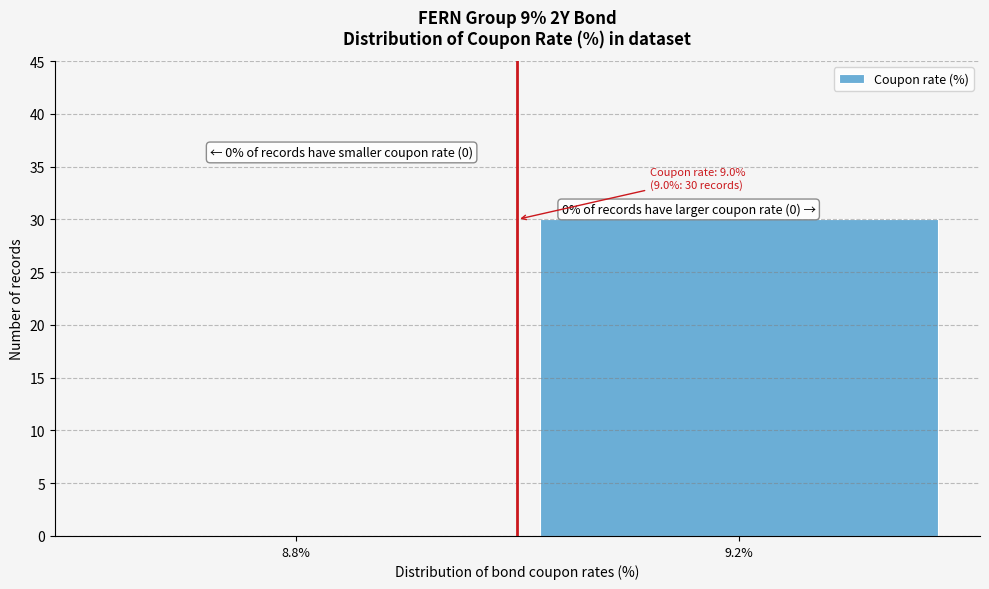

Reading right to left, list all the values displayed in this chart.

9.2%=30	8.8%=0